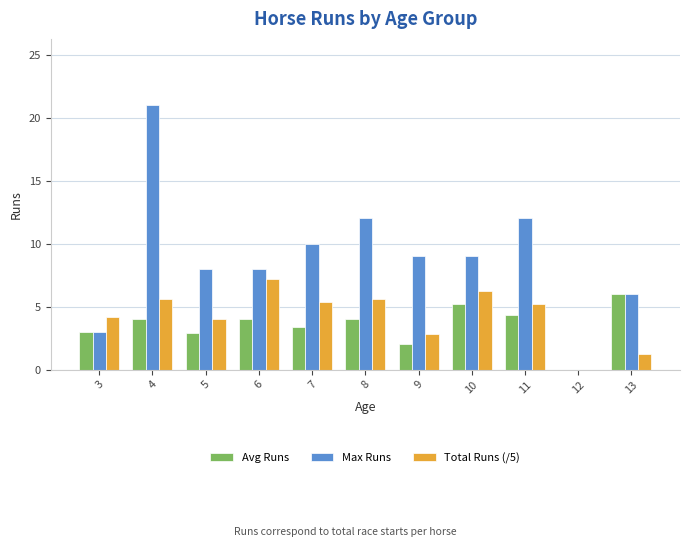

Which category has the highest value in the Avg Runs series?

13